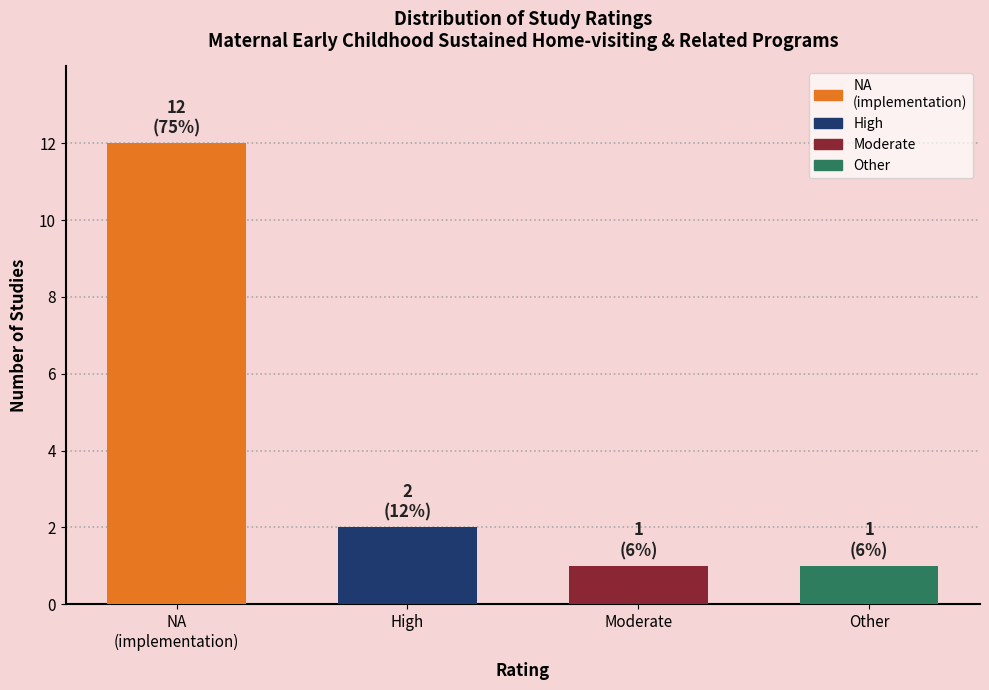

Rank the categories by value from lowest to highest.

Moderate, Other, High, NA (implementation)